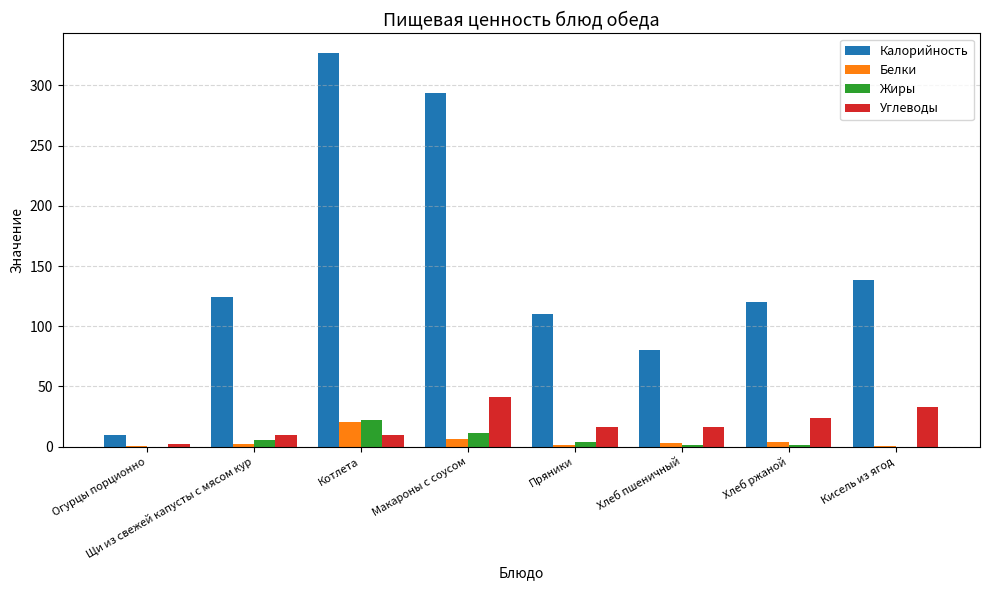

Between Хлеб пшеничный and Хлеб ржаной, which series saw the biggest shift?

Калорийность